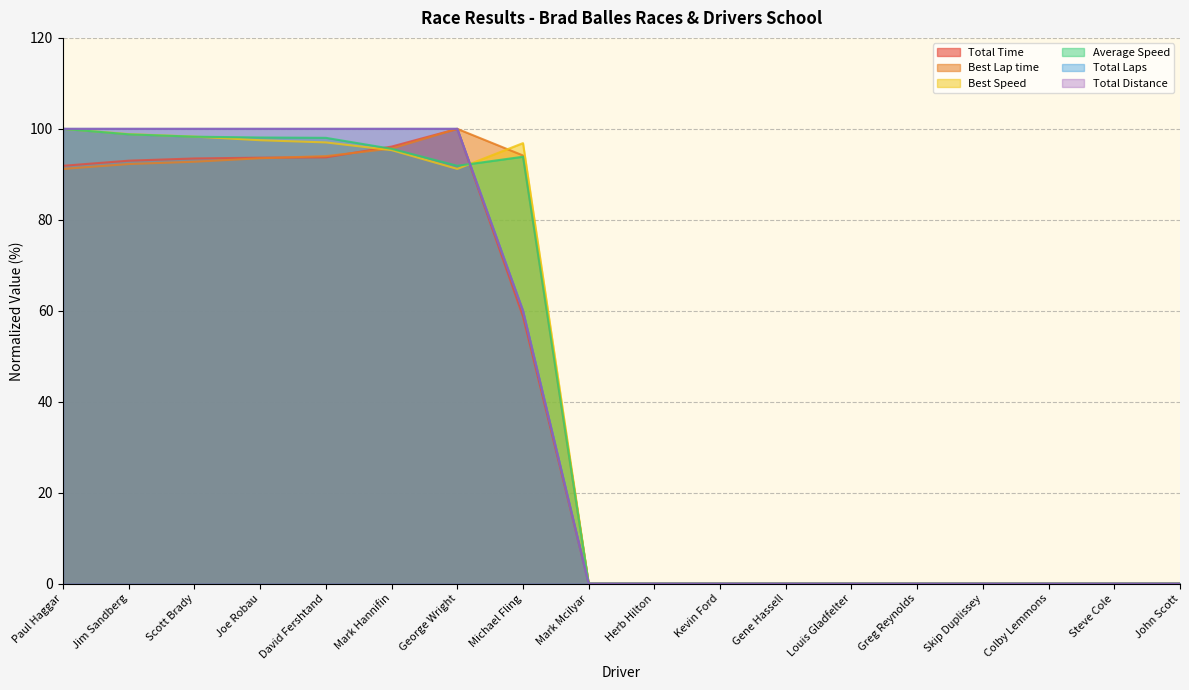

True or false: Total Time and Total Distance intersect in this chart.

False